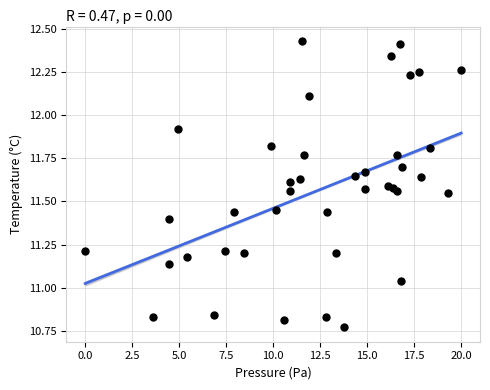

What is the range of X values (max minus min)?

20.0